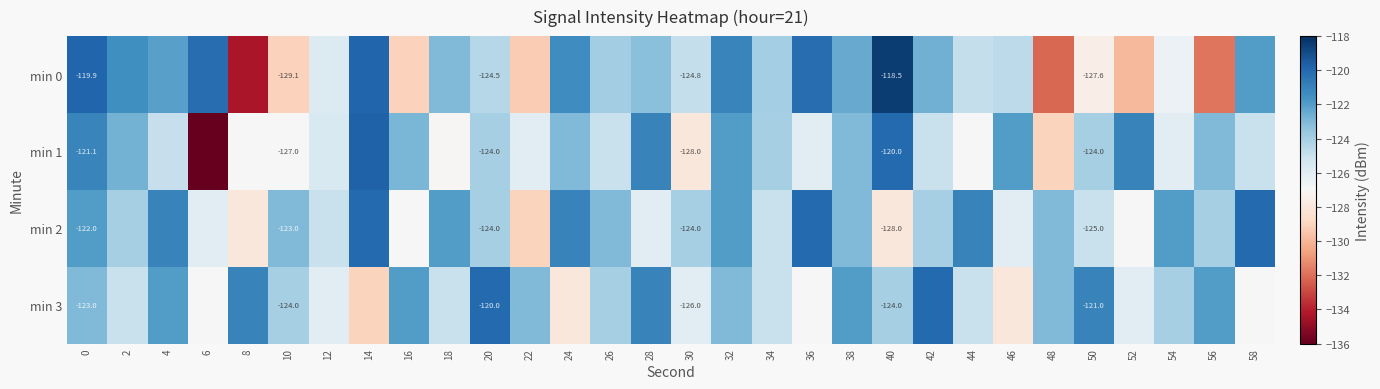

Is the value of min 2 at 14 greater than the value of min 3 at 26?

Yes